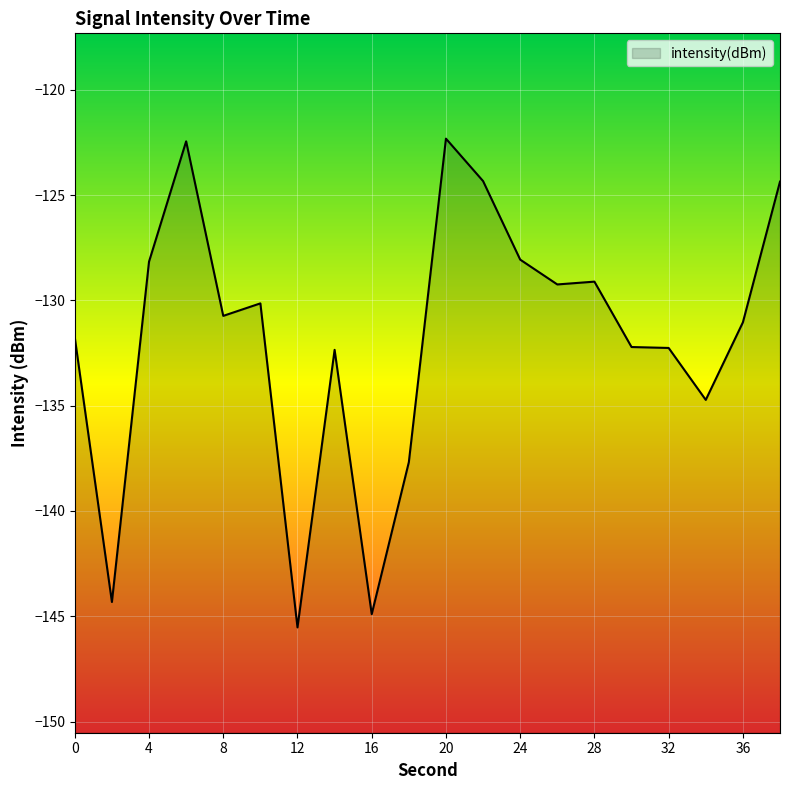

What is the smallest value displayed?

-145.5